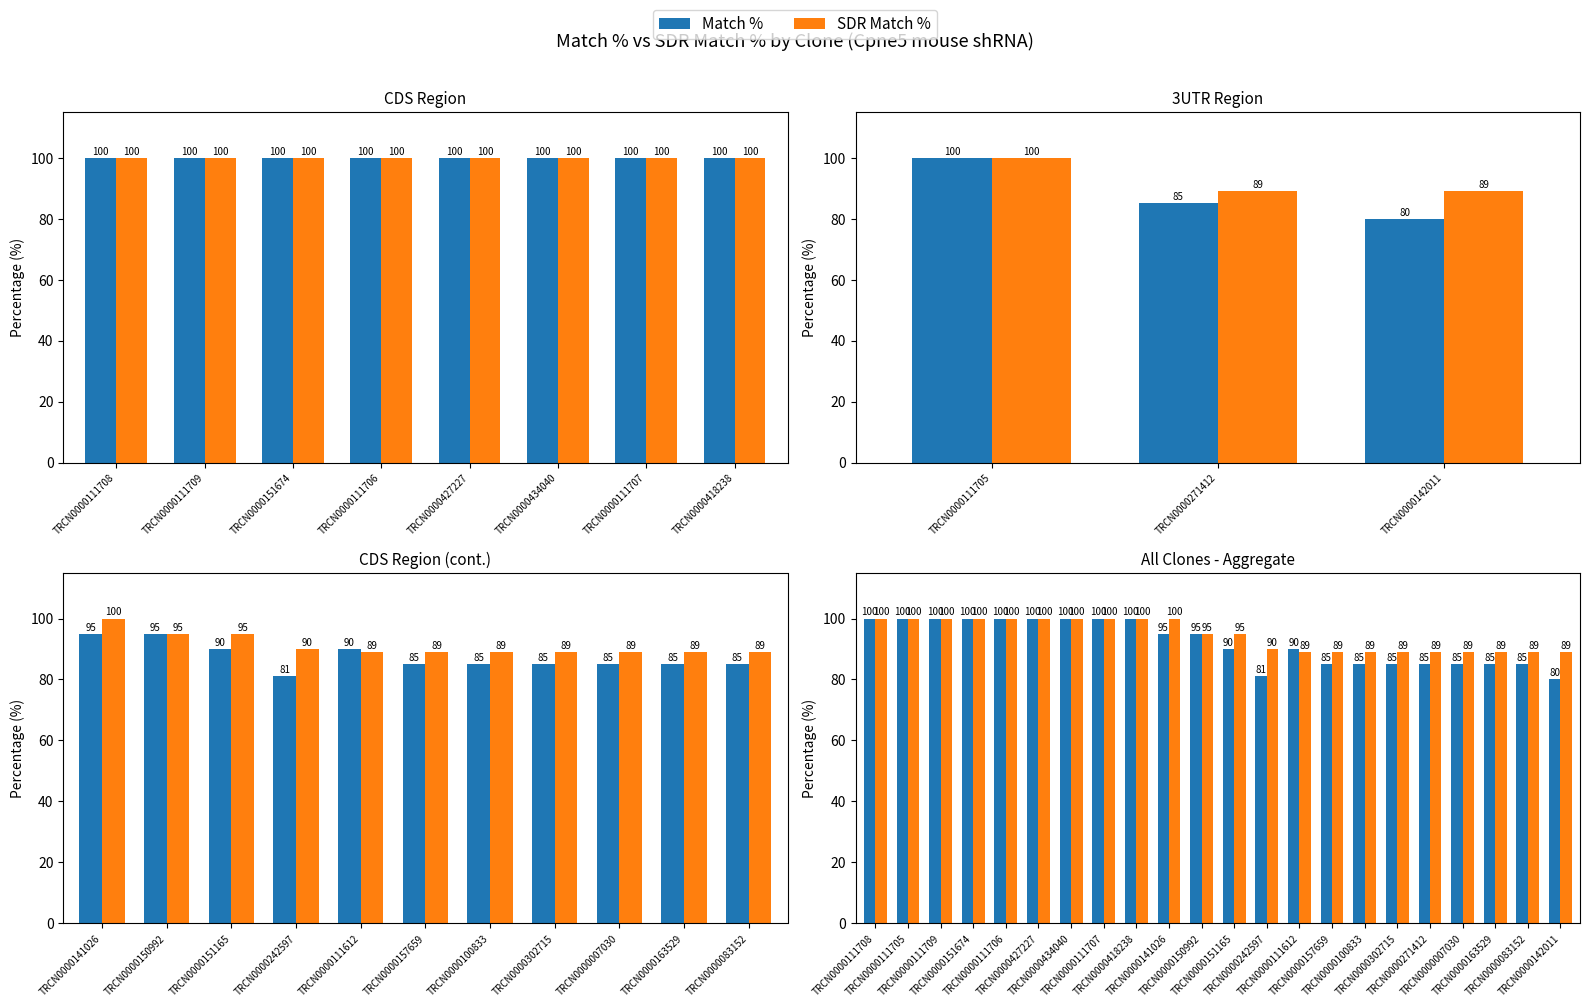

Reading right to left, list all the values displayed in this chart.

Match %: 80	85	85	85	85	85	85	85	90	81	90	95	95	100	100	100	100	100	100	100	100	100
SDR Match %: 89	89	89	89	89	89	89	89	89	90	95	95	100	100	100	100	100	100	100	100	100	100